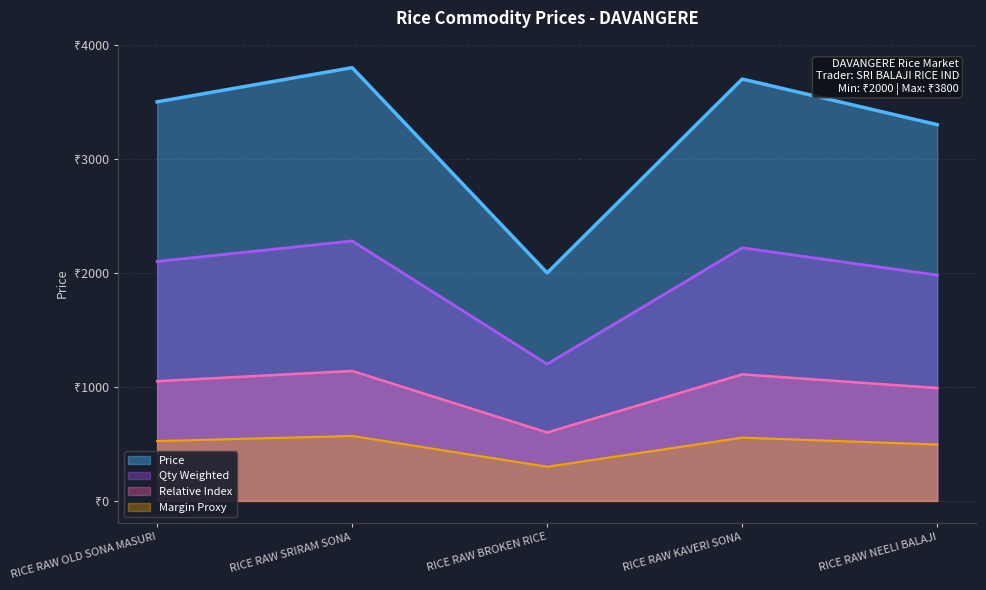

What is the minimum value shown in the chart?

2000